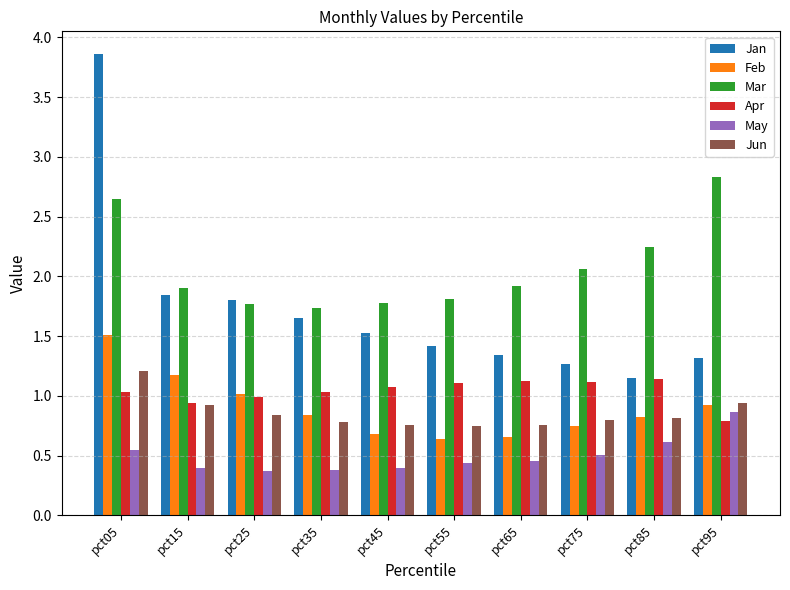

What is the highest value of the Feb series?

1.5